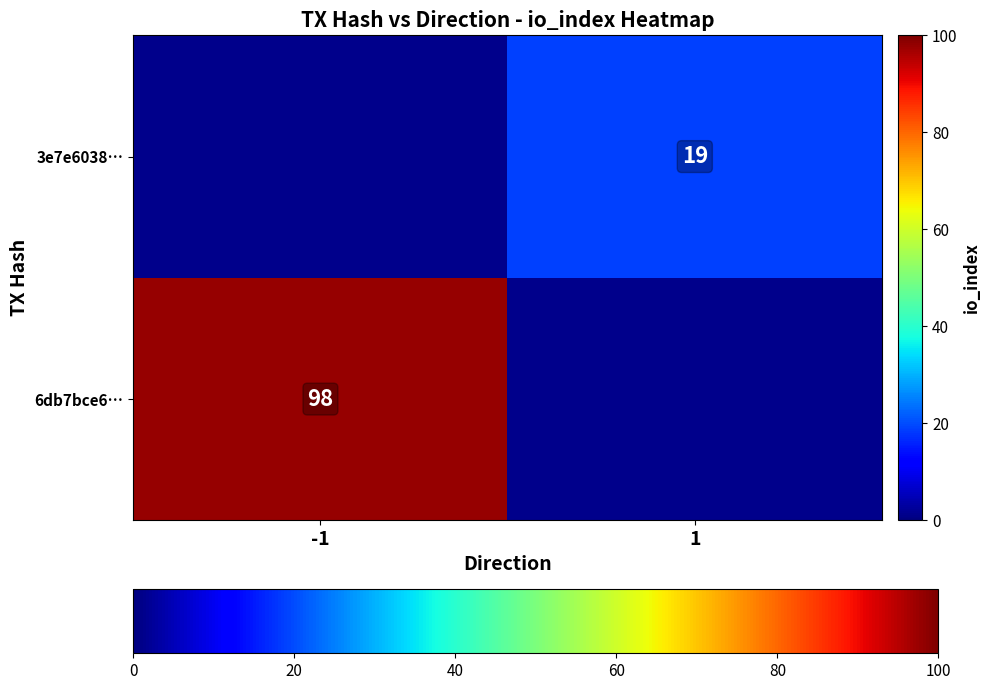

The 3e7e6038… series shows 27 at 1. True or false?

False